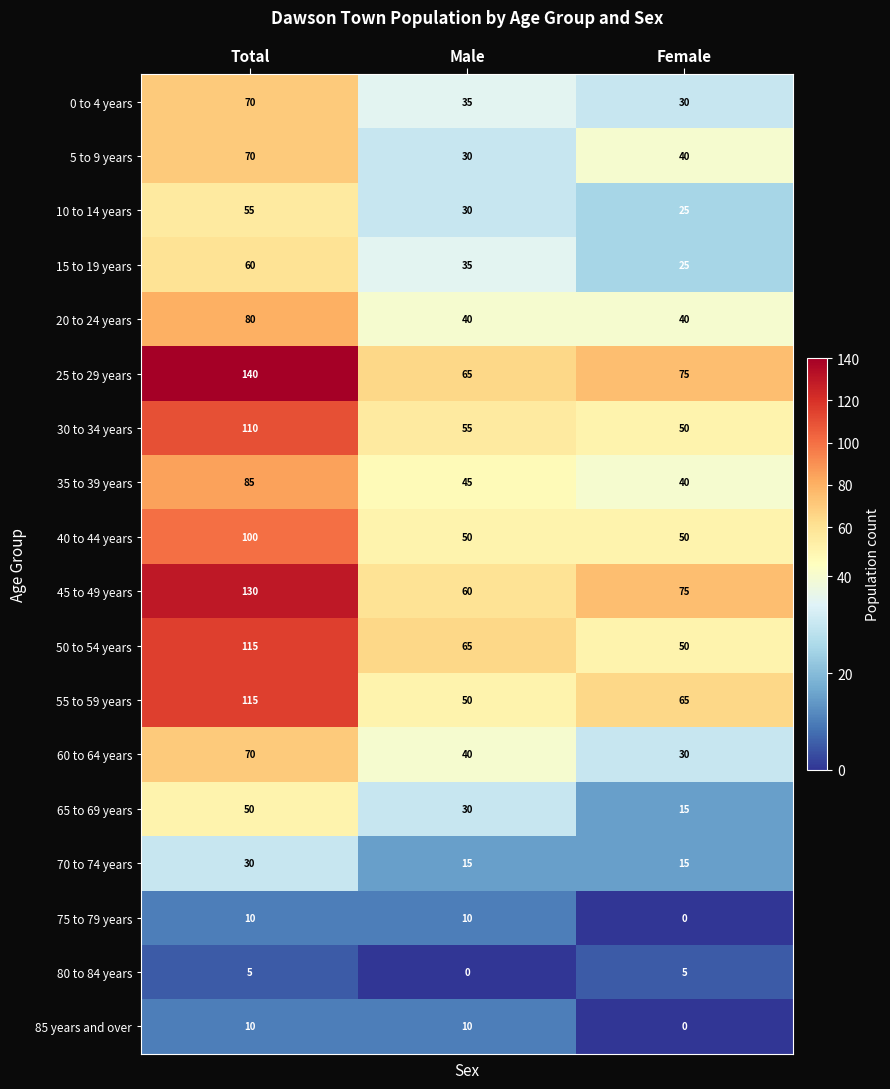

What is the highest value of the 35 to 39 years series?

85